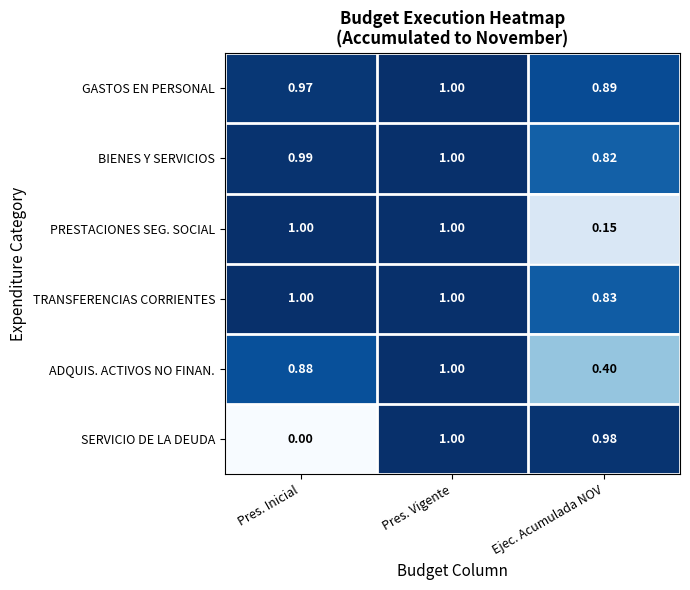

List the labels in order of ADQUIS. ACTIVOS NO FINAN. value, smallest first.

Ejec. Acumulada NOV, Pres. Inicial, Pres. Vigente